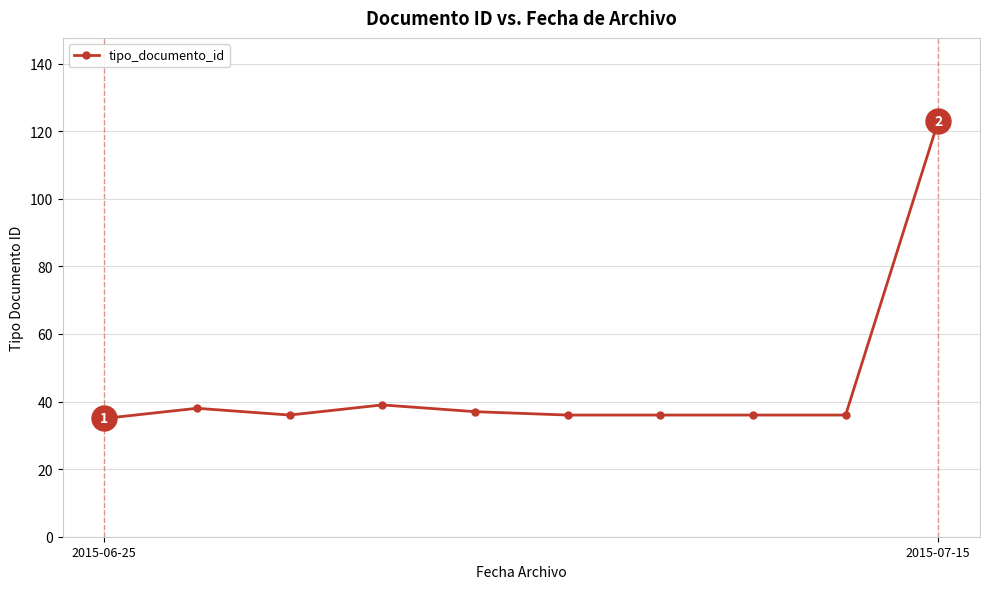

What is the sum of all values?

452